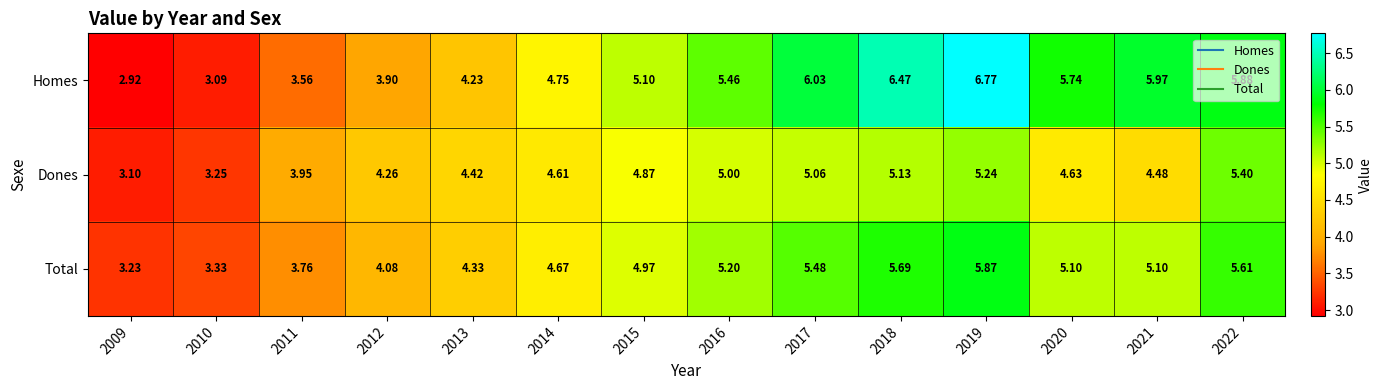

At 2015, list the series in order from largest to smallest.

Homes, Total, Dones